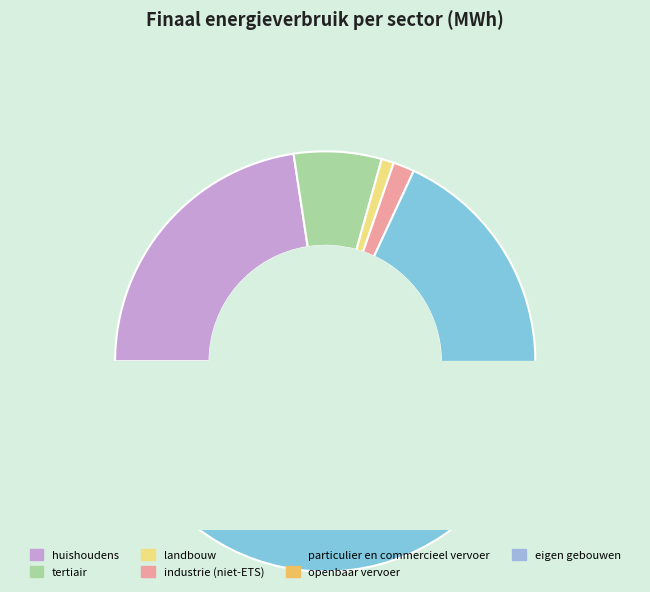

What percentage is the tertiair slice, to the nearest percent?

7%